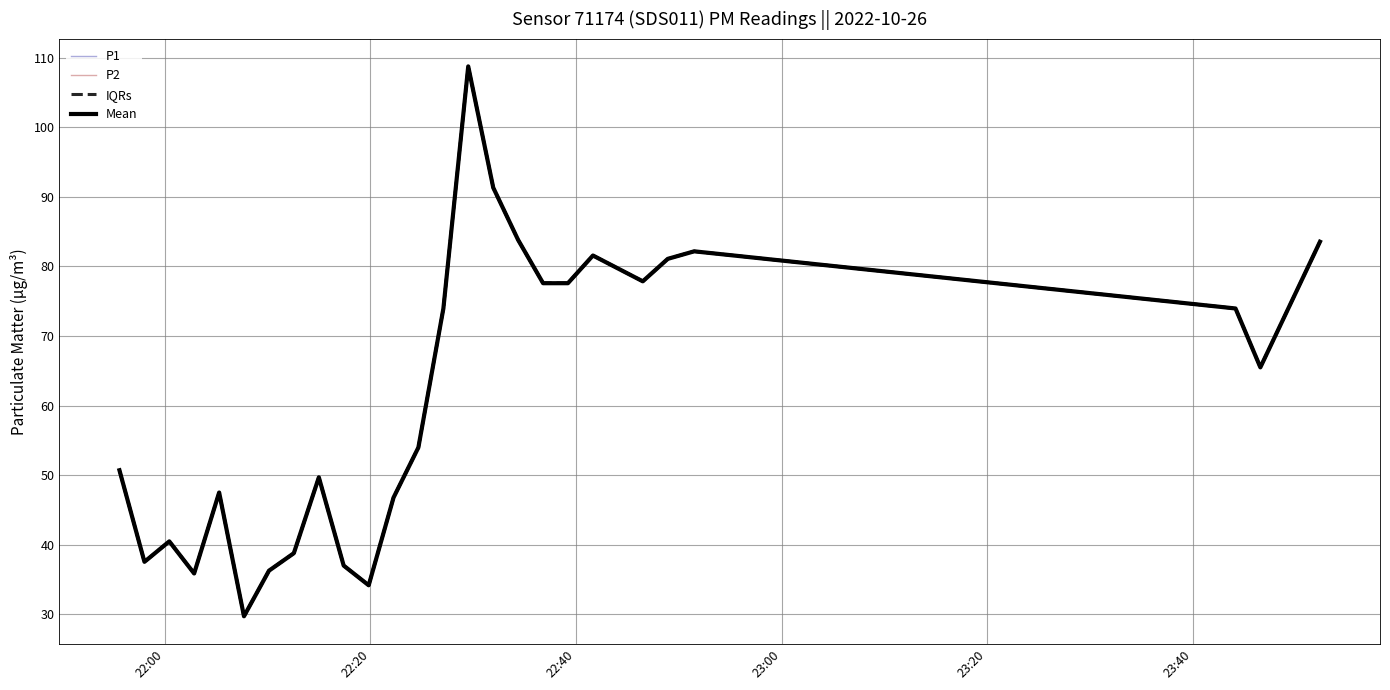

How many interior local peaks does the P1 series have?

6